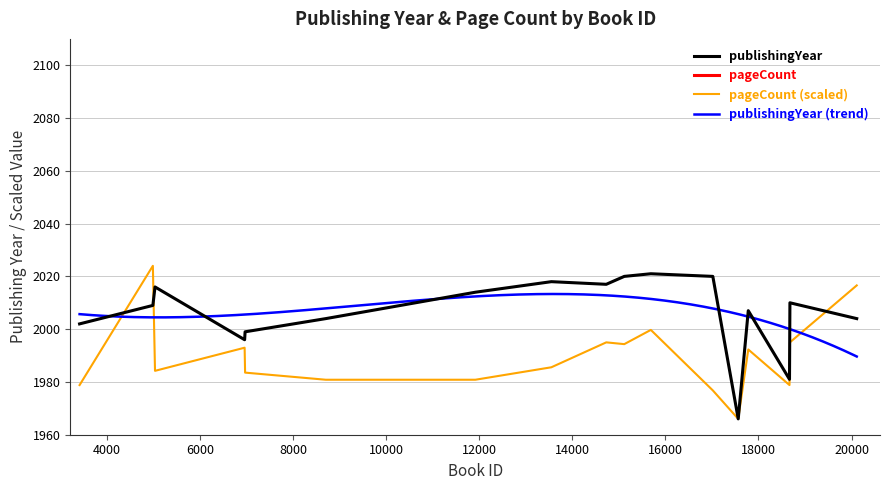

True or false: pageCount and publishingYear intersect in this chart.

False